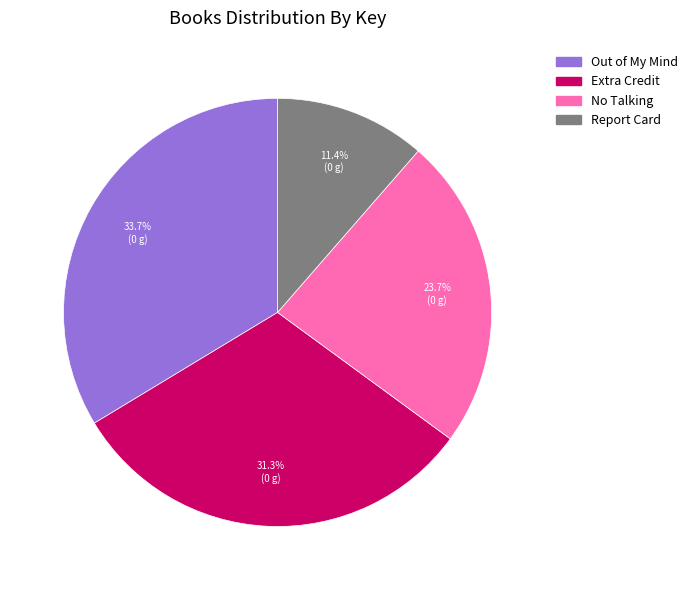

Which category has the biggest portion of the pie?

Out of My Mind